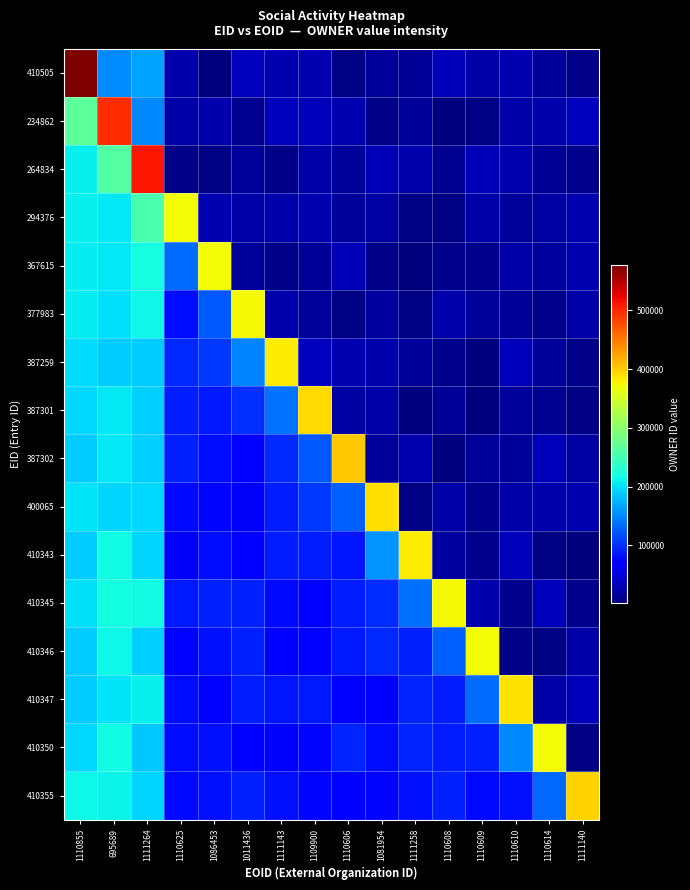

At which category is the sum across all series the highest?

1110855